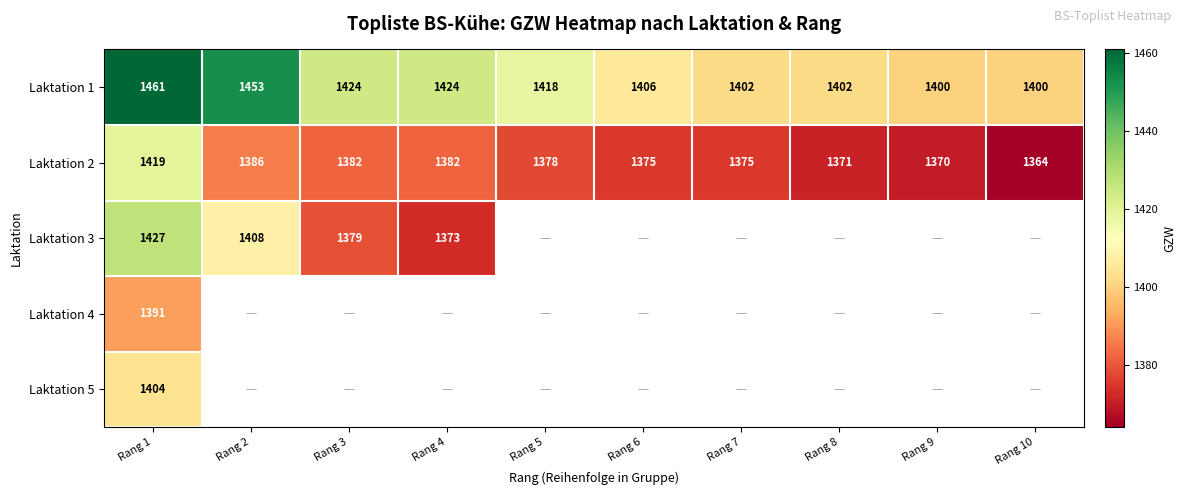

What is the sum of the Laktation 2 values at Rang 2 and Rang 9?

2756